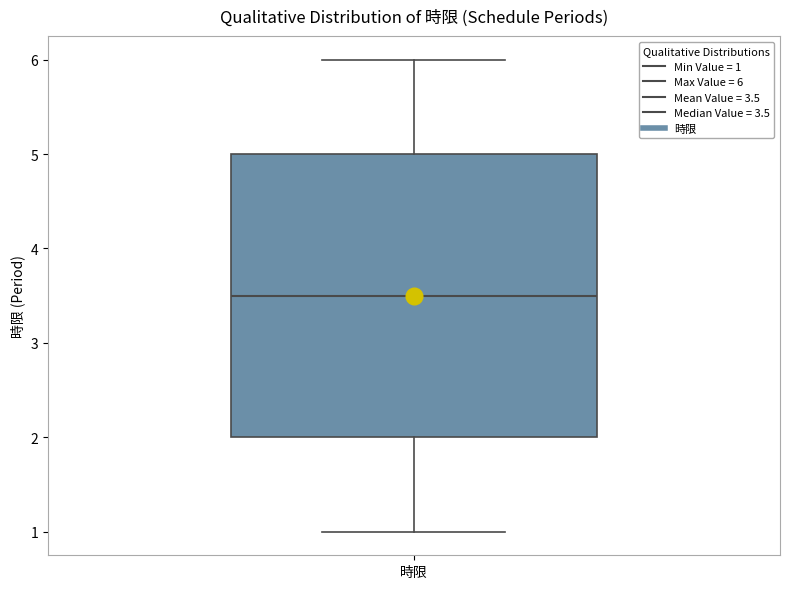

Read this box plot against the y-axis: the position of the median line, the range covered by the box, and the ends of both whiskers. The values are not printed on the chart, so give them approximately, as read against the axis.

median 3.5, box 2.0 to 5.0, whiskers 1.0 to 6.0